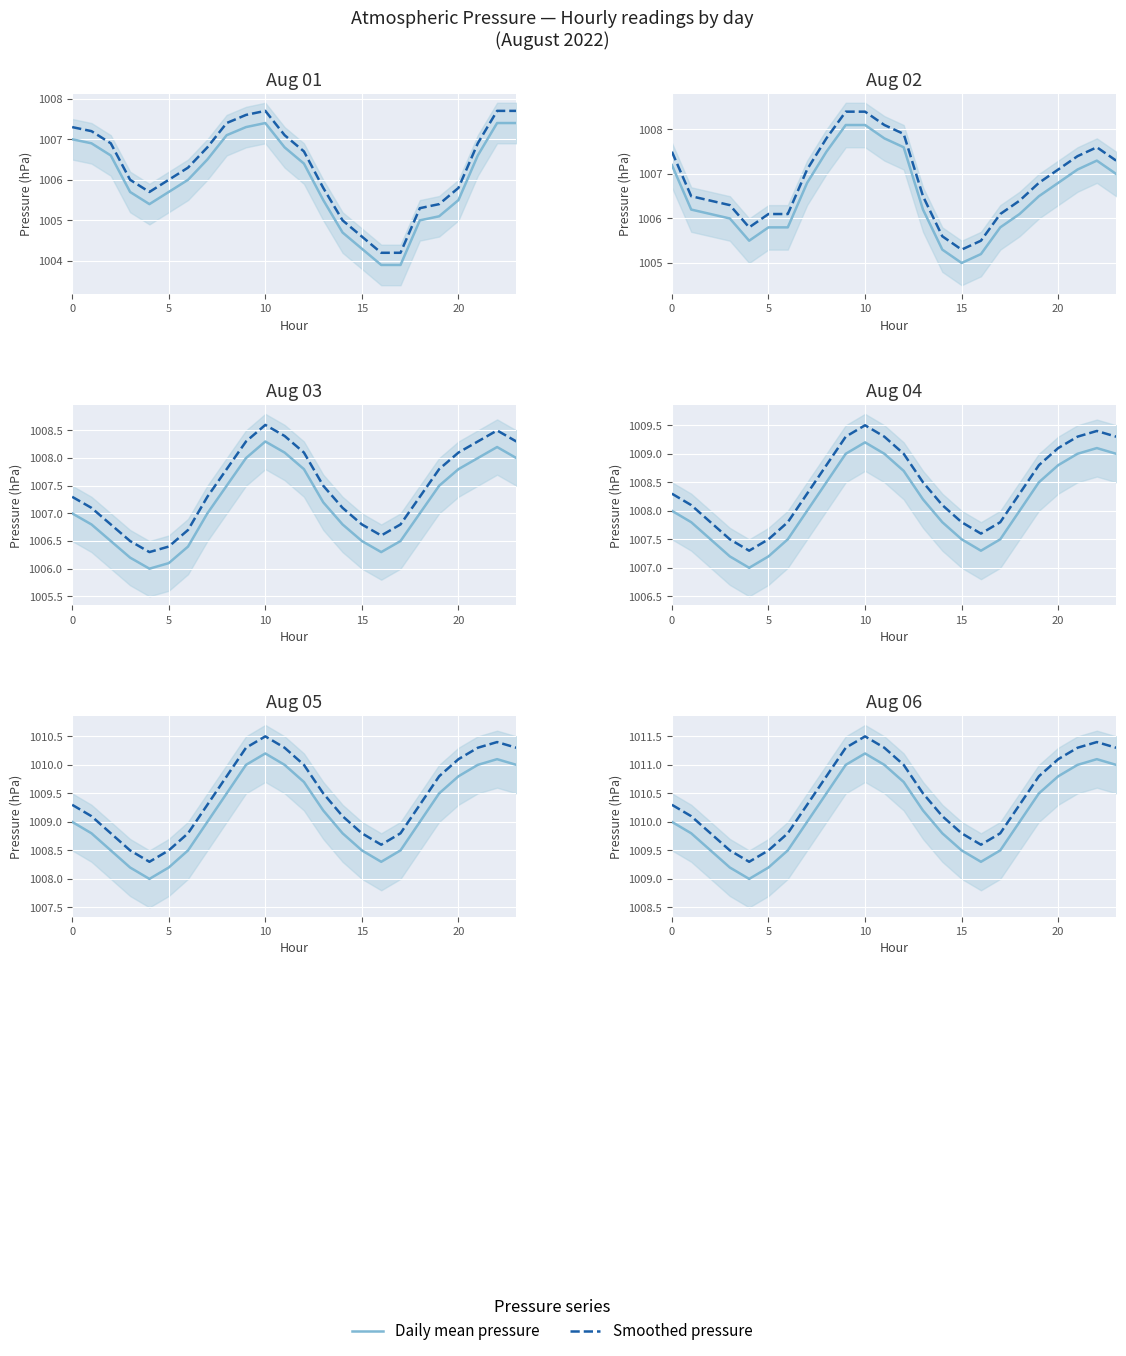

Is this an area chart (filled region under the line)?

No